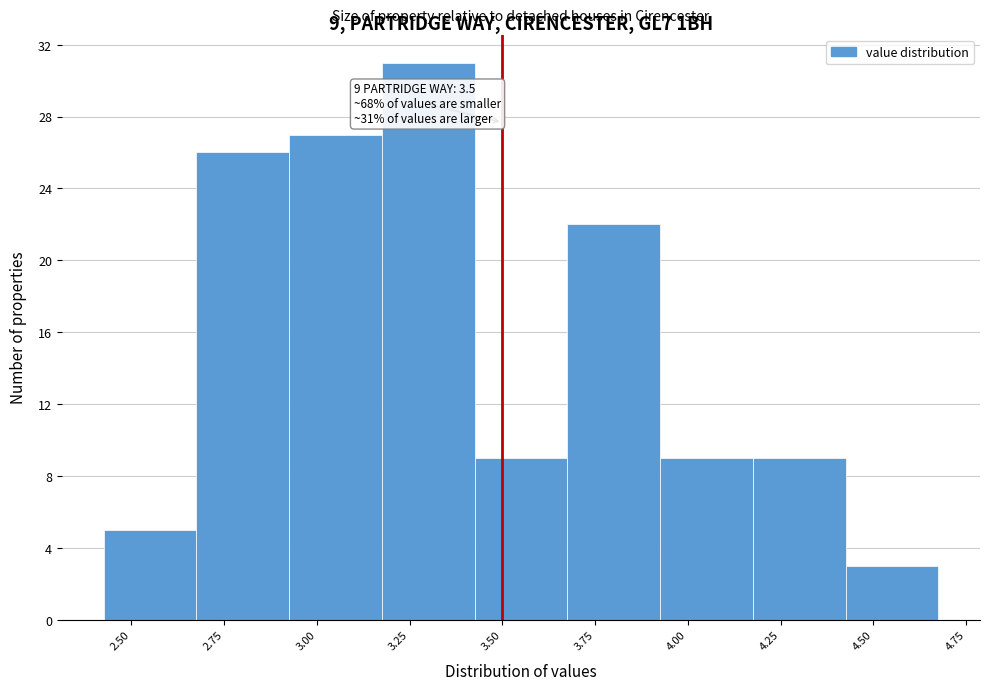

Over which range of the x-axis is the bar tallest?

3.175 to 3.425